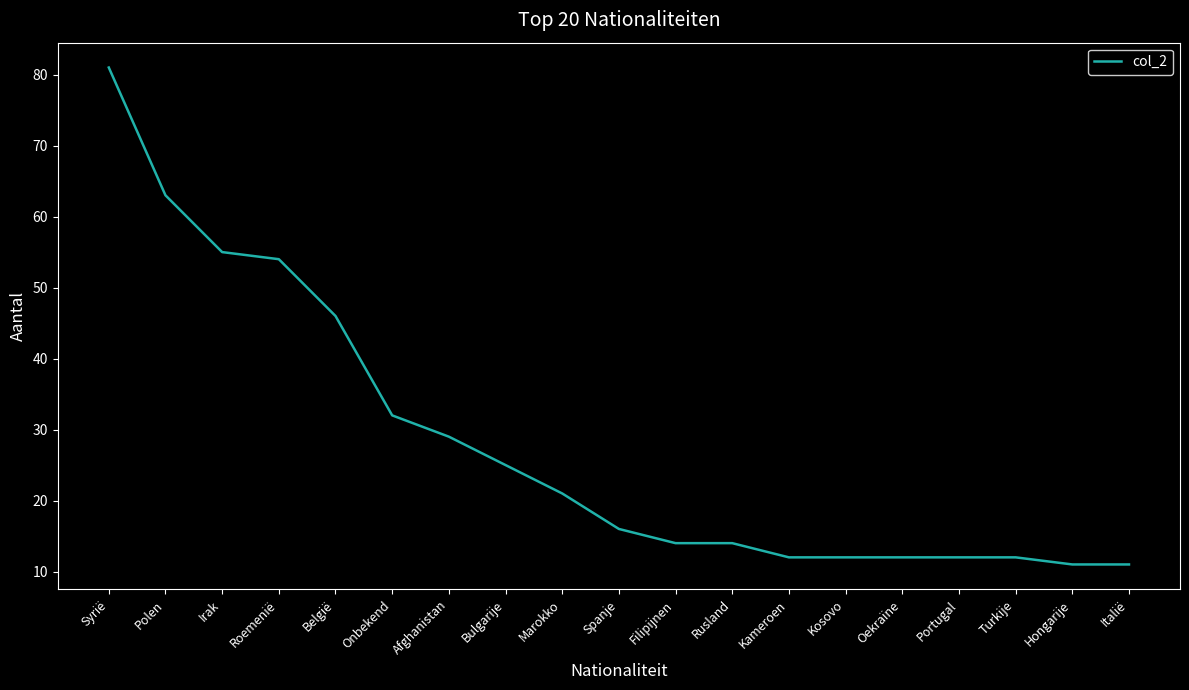

What is the sum of all values?

532